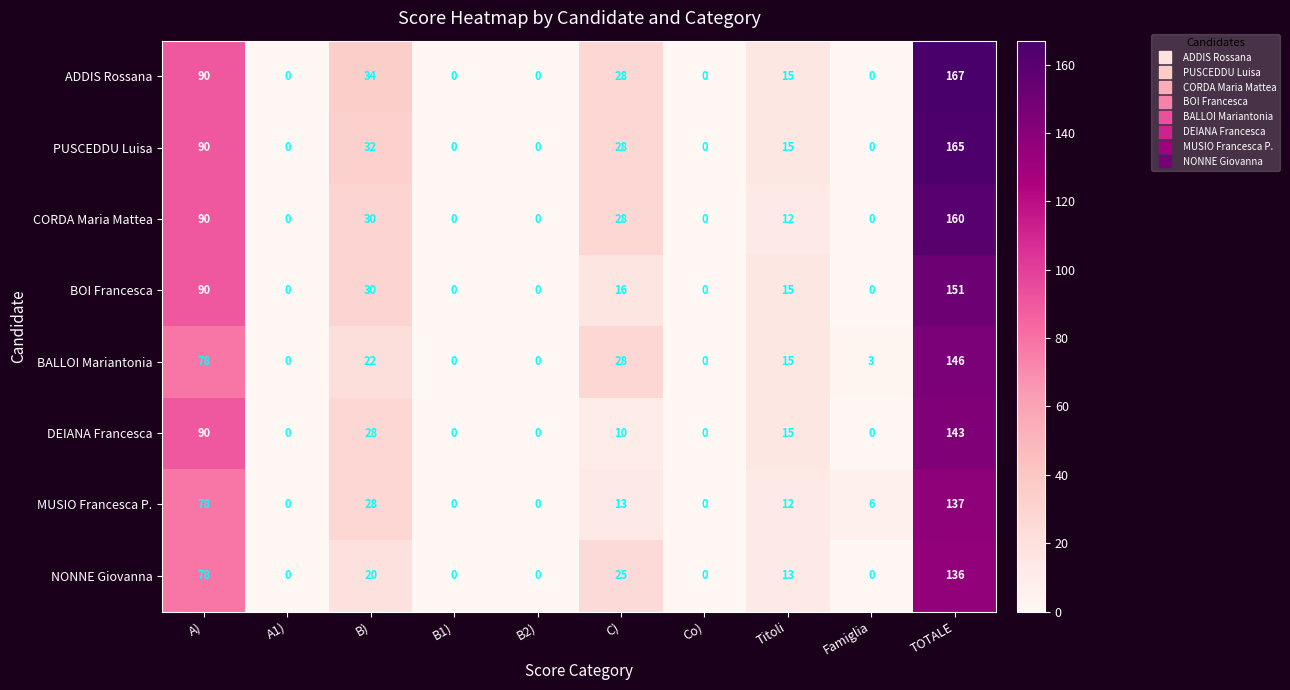

List the series in order of their peak value, lowest first.

NONNE Giovanna, MUSIO Francesca P., DEIANA Francesca, BALLOI Mariantonia, BOI Francesca, CORDA Maria Mattea, PUSCEDDU Luisa, ADDIS Rossana